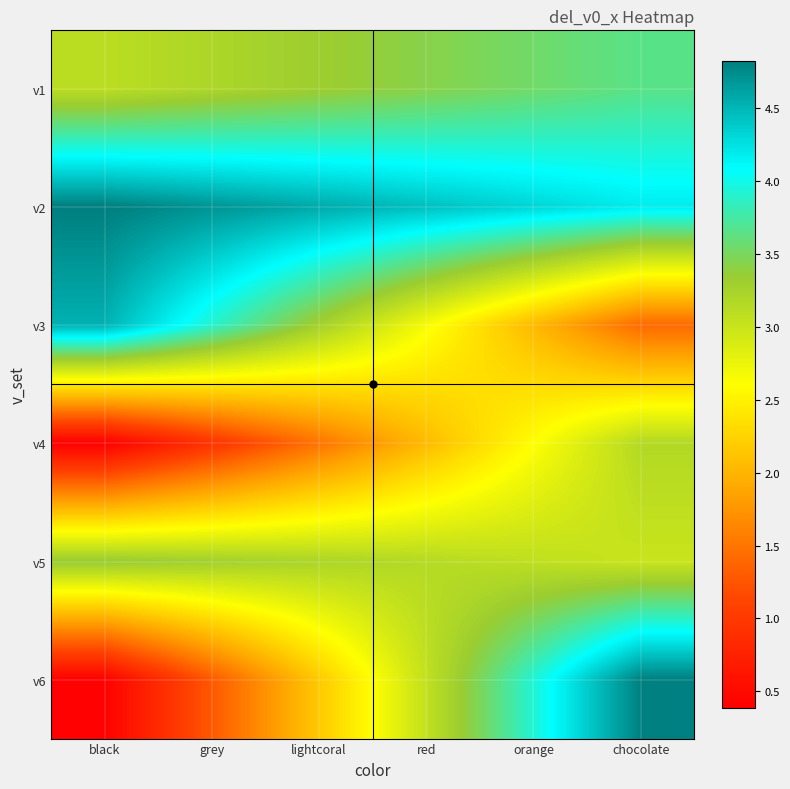

At which category is the sum across all series the highest?

chocolate